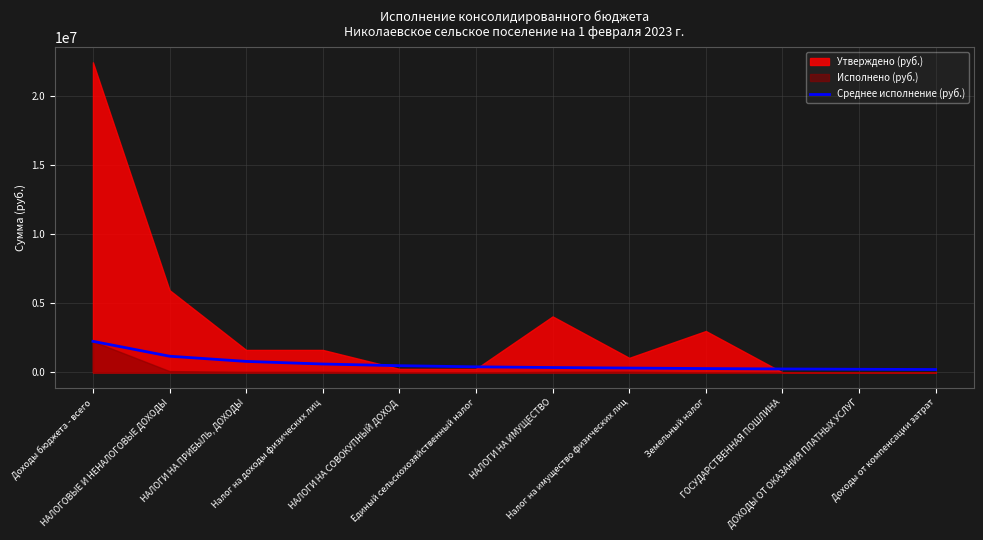

How many data points are above 406749?

6